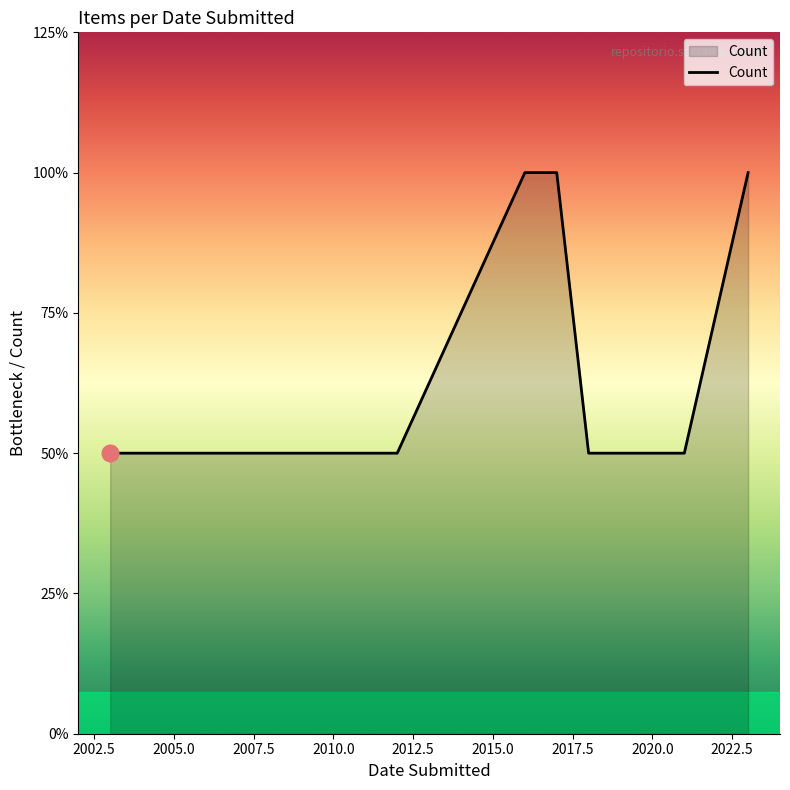

What is the difference between the maximum and minimum values?

1